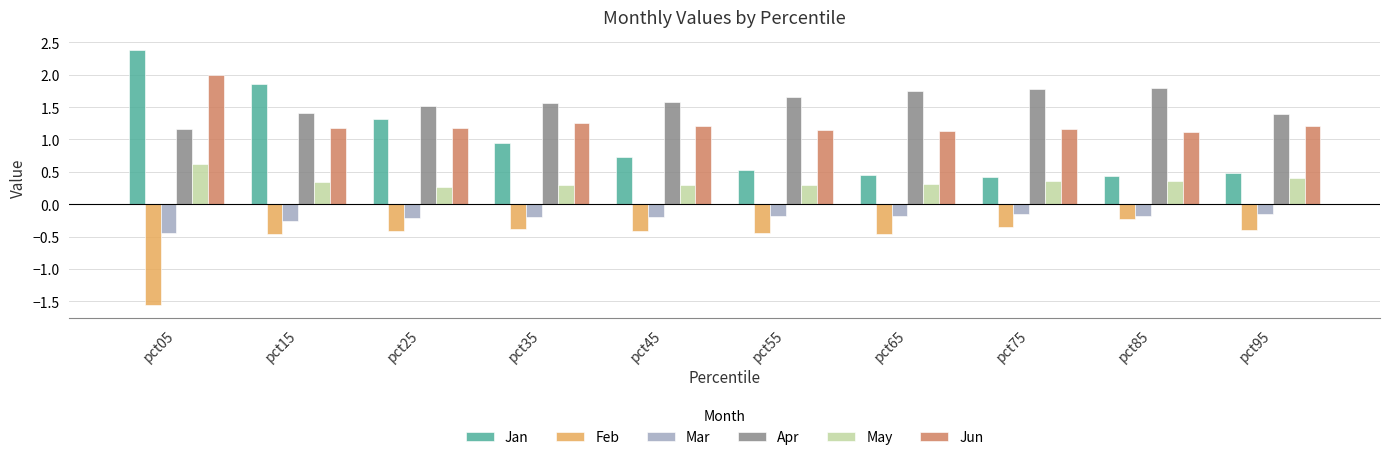

Between pct25 and pct85, which series saw the biggest shift?

Jan